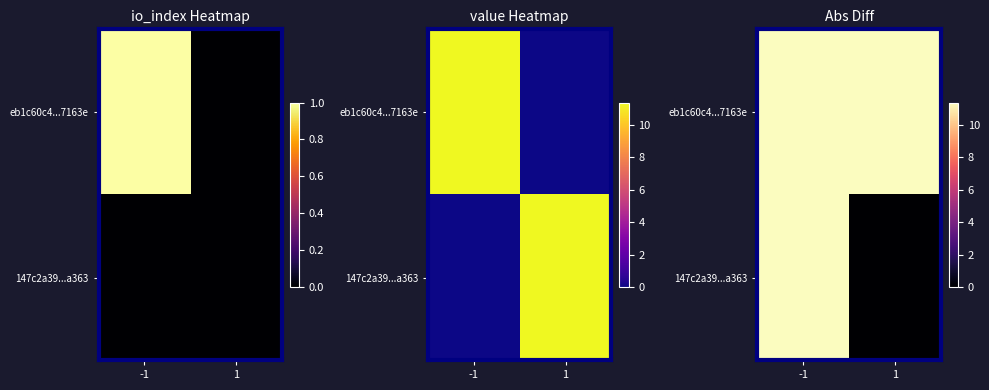

Is it true that 147c2a39...a363 equals 0.0 at 1?

True